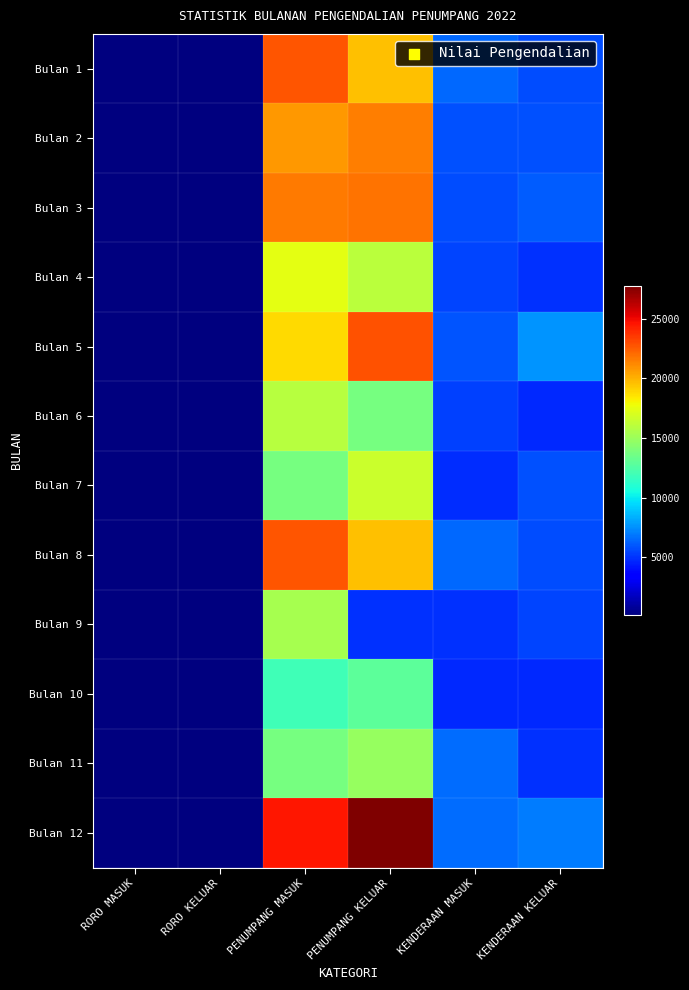

Rank the series at PENUMPANG MASUK from highest to lowest value.

Bulan 12, Bulan 1, Bulan 8, Bulan 3, Bulan 2, Bulan 5, Bulan 4, Bulan 6, Bulan 9, Bulan 7, Bulan 11, Bulan 10